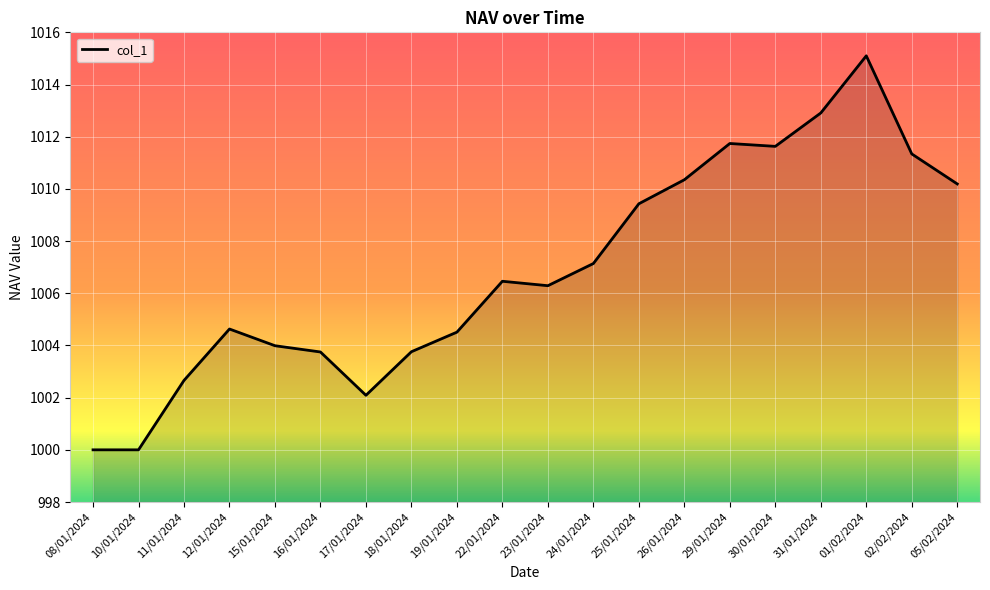

How many distinct data groups are displayed?

1